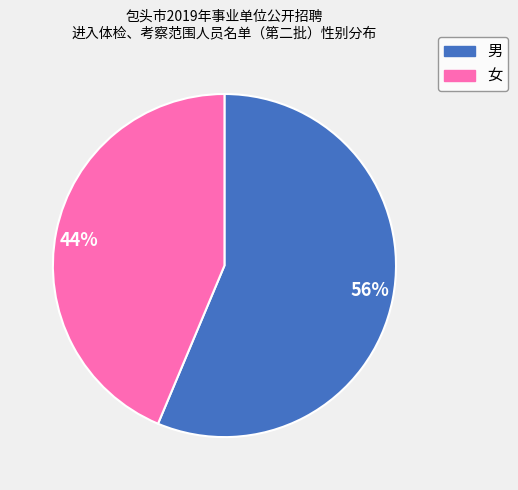

Which has a higher value, 56% or 44%?

56%